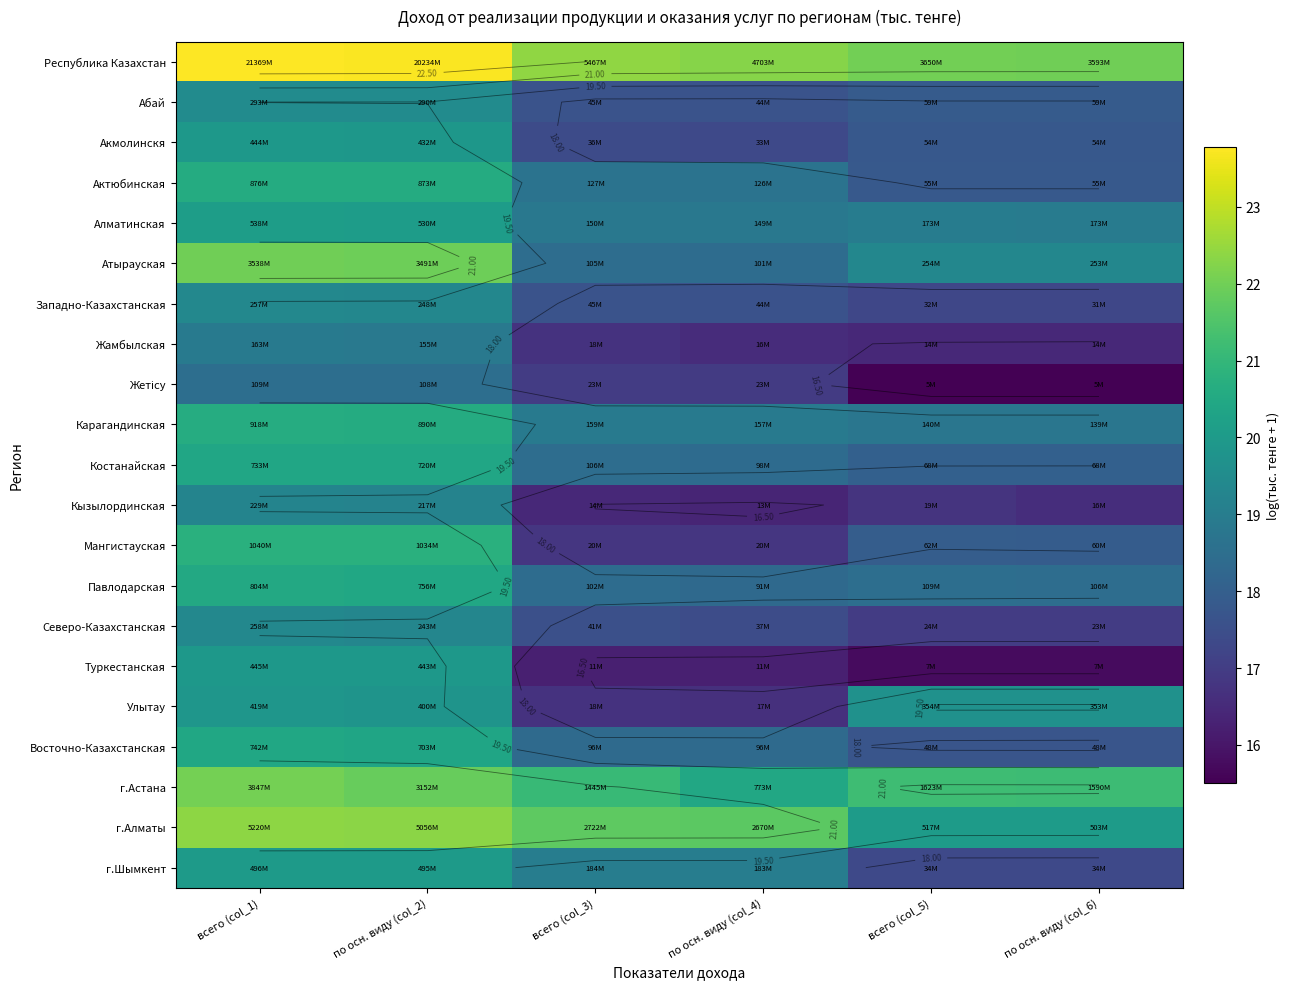

What is the total value across all series at всего (col_5)?

381.8